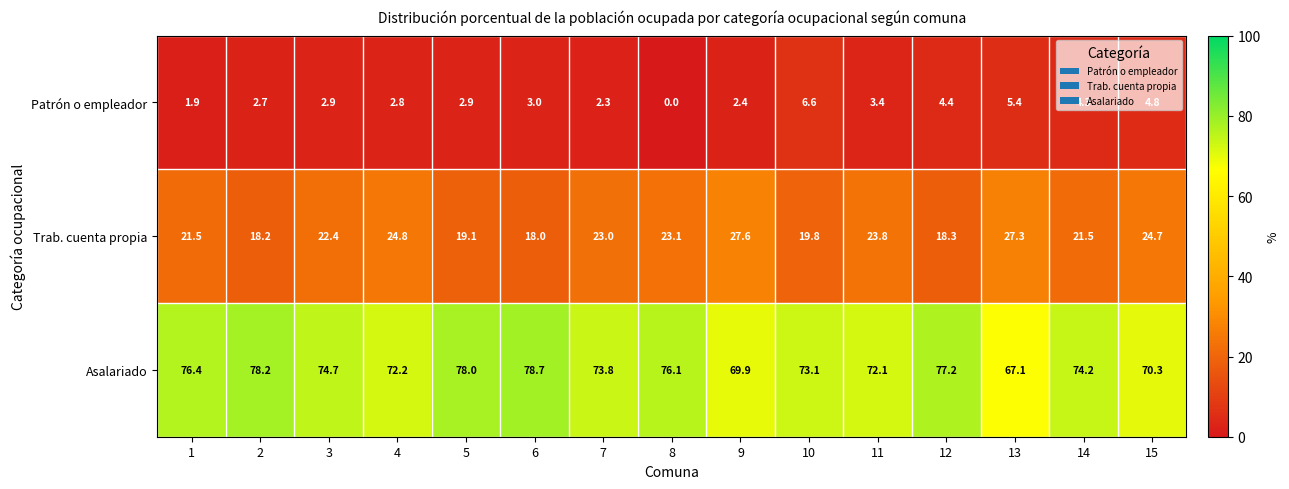

What is the sum of the Asalariado values at 11 and 7?

145.9